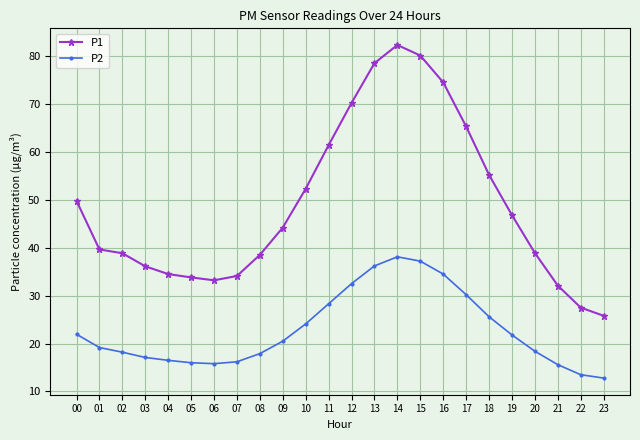

Which series has the widest spread of values?

P1